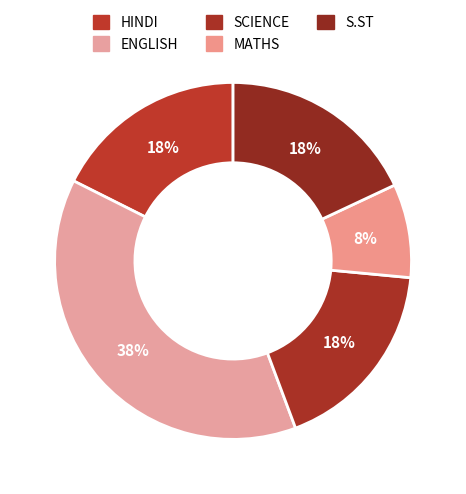

True or false: SCIENCE accounts for 18% of the total.

True